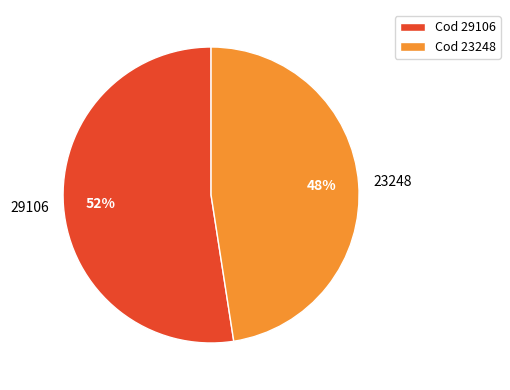

What is the smallest slice in the pie chart?

23248